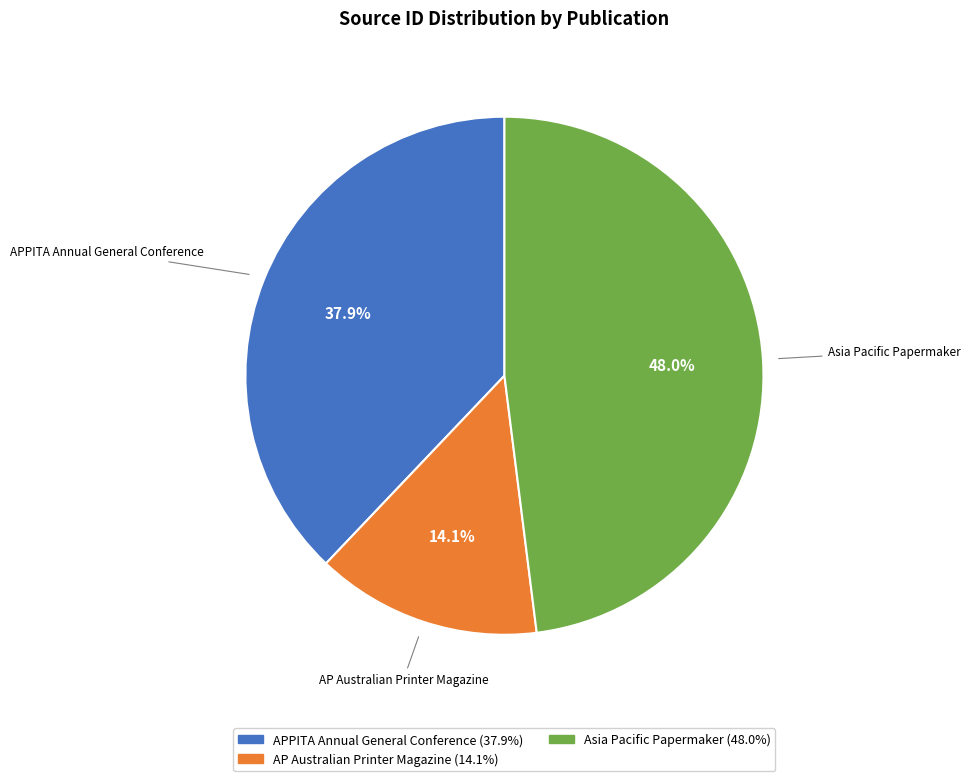

What percentage is the APPITA Annual General Conference slice, to the nearest percent?

38%